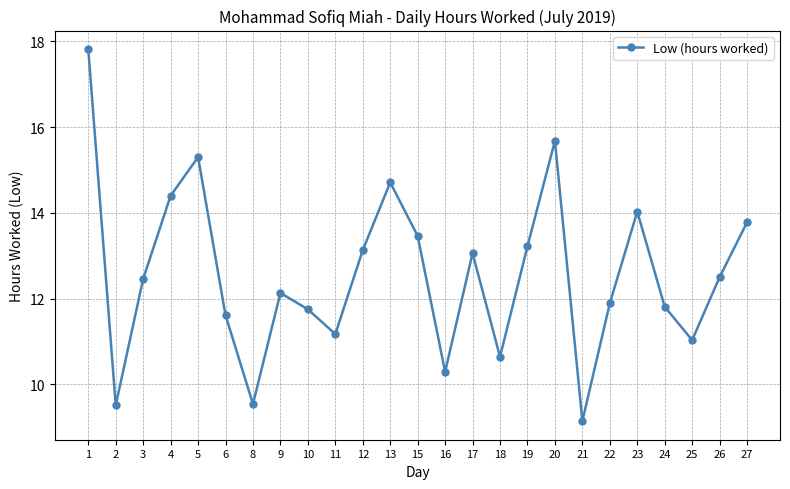

Between 2 and 11, which is larger?

11